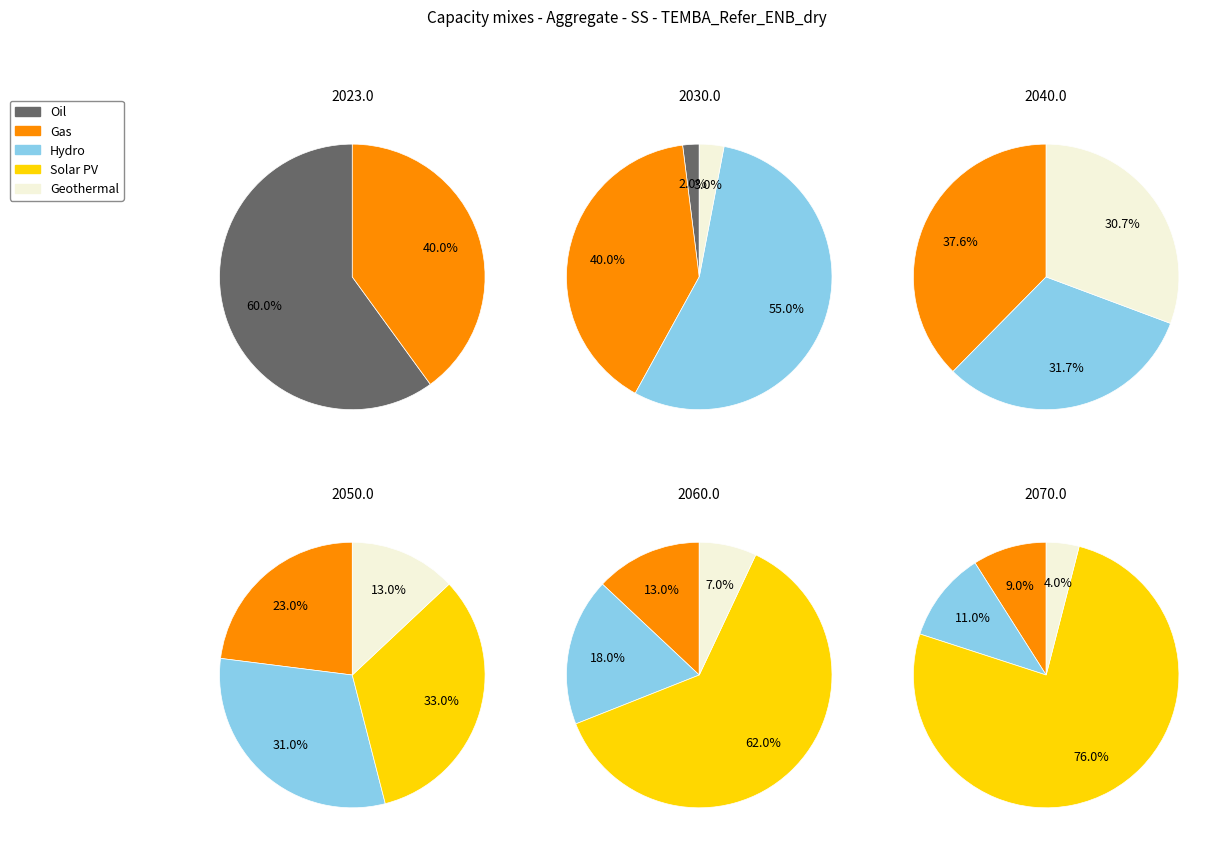

The M slice represents 1% of the pie. True or false?

False